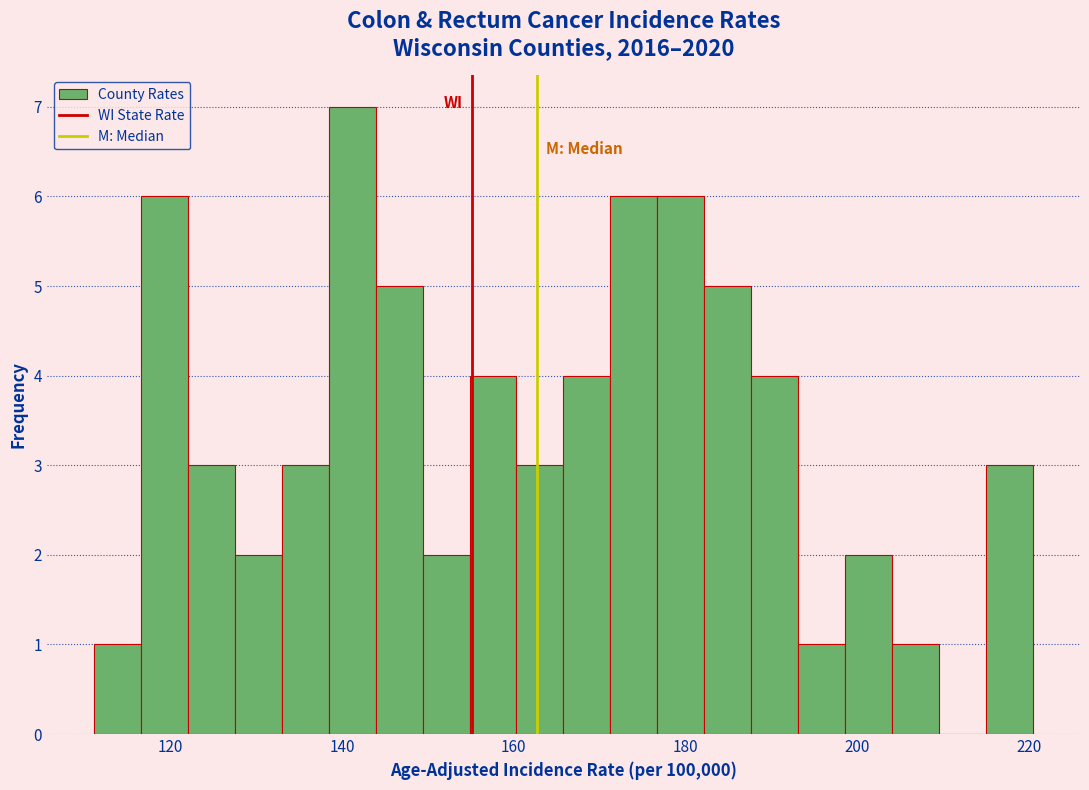

Around what value on the x-axis is the tallest bar? Give the approximate position of its centre, as read against the axis.

142